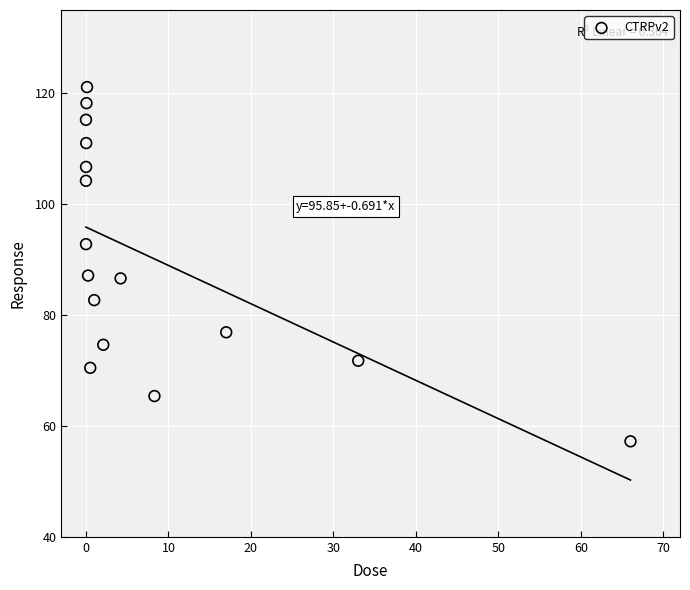

What is the range of X values (max minus min)?

66.0